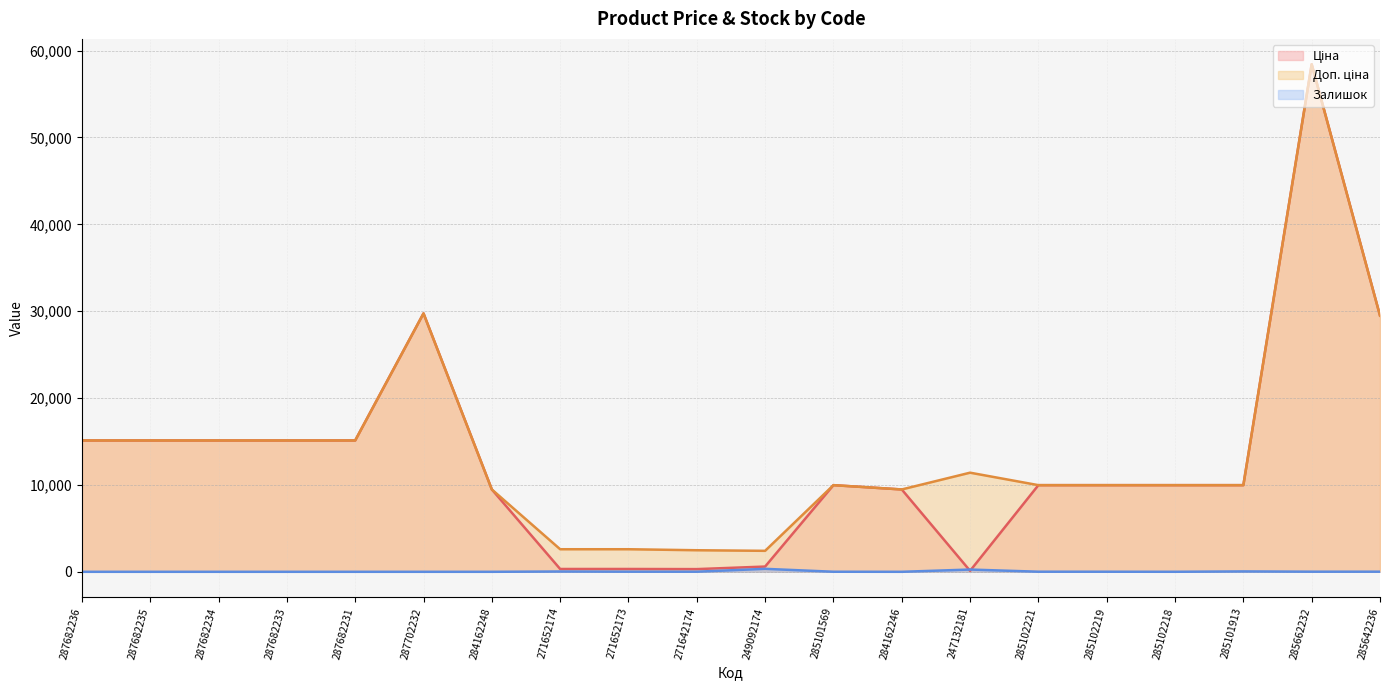

What is the difference between the maximum and second lowest values in the Доп. ціна series?

55944.1